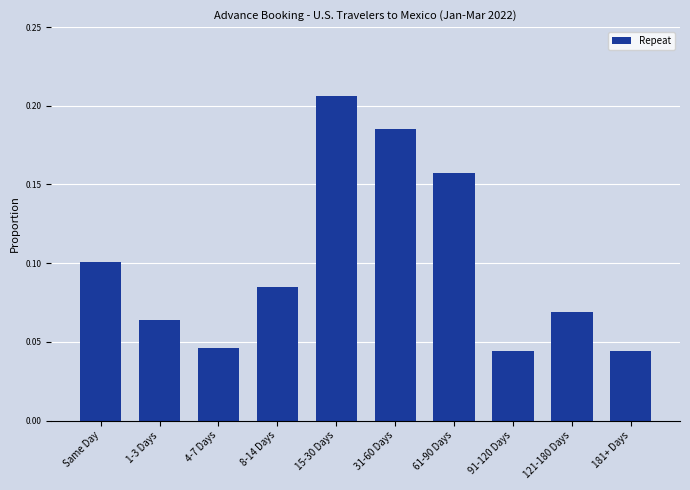

What is the sum of all values?

1.0